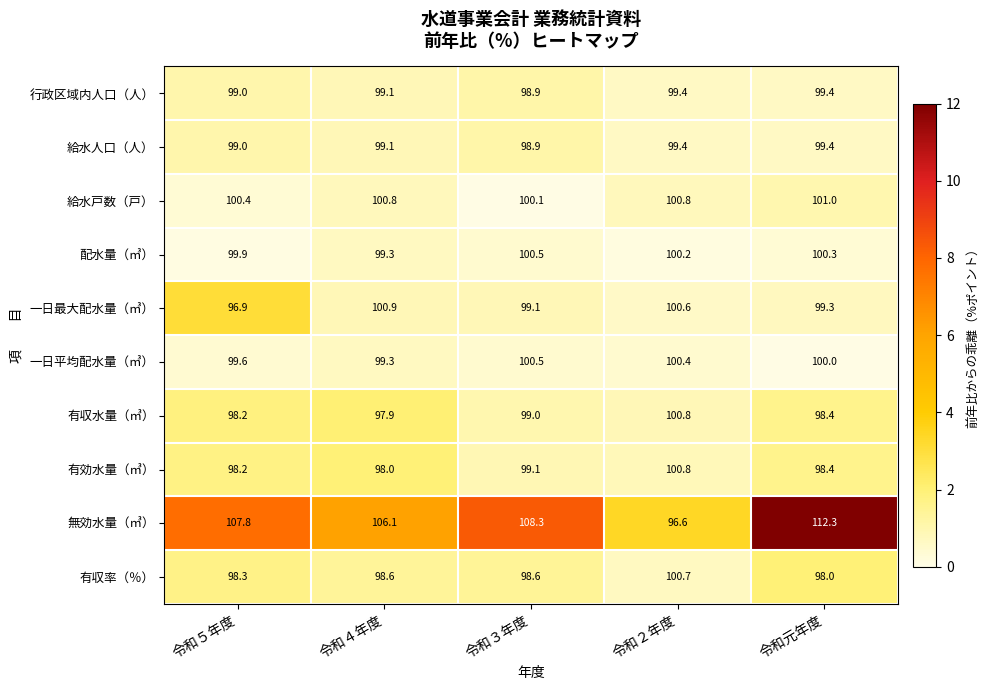

At which label does 無効水量（㎥） first exceed 107?

令和５年度